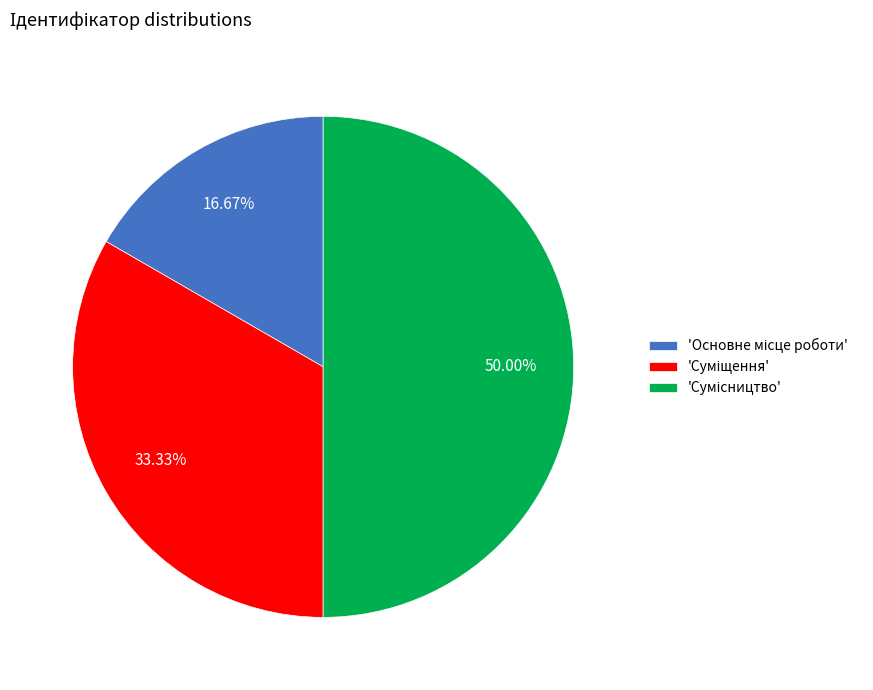

How many segments does this pie chart have?

3